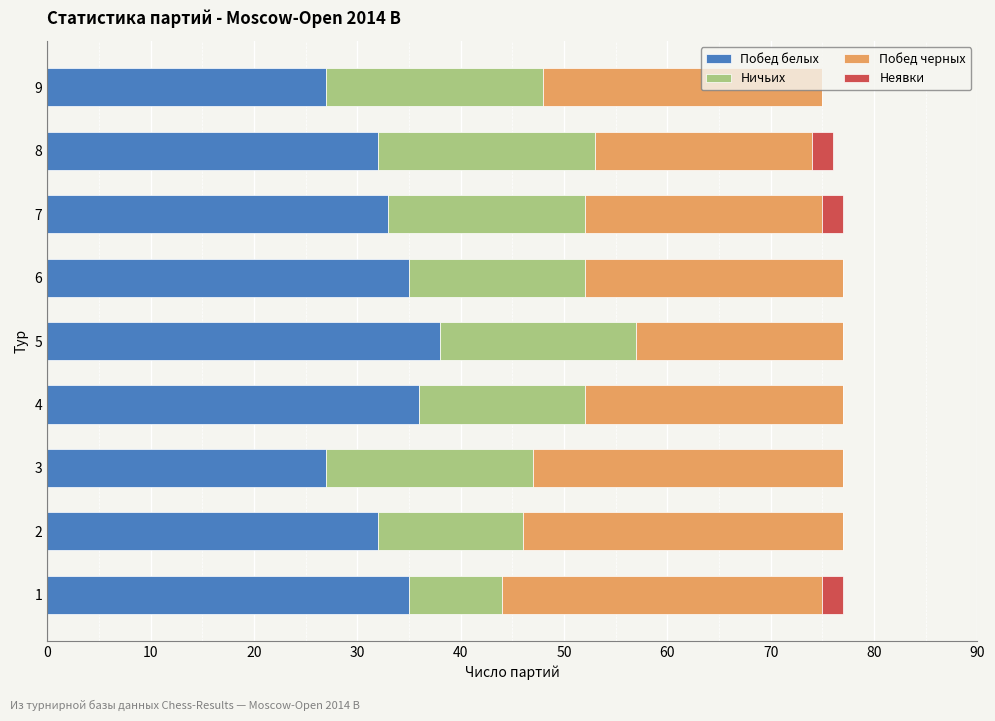

True or false: Побед белых has a value of 16 at 8.

False